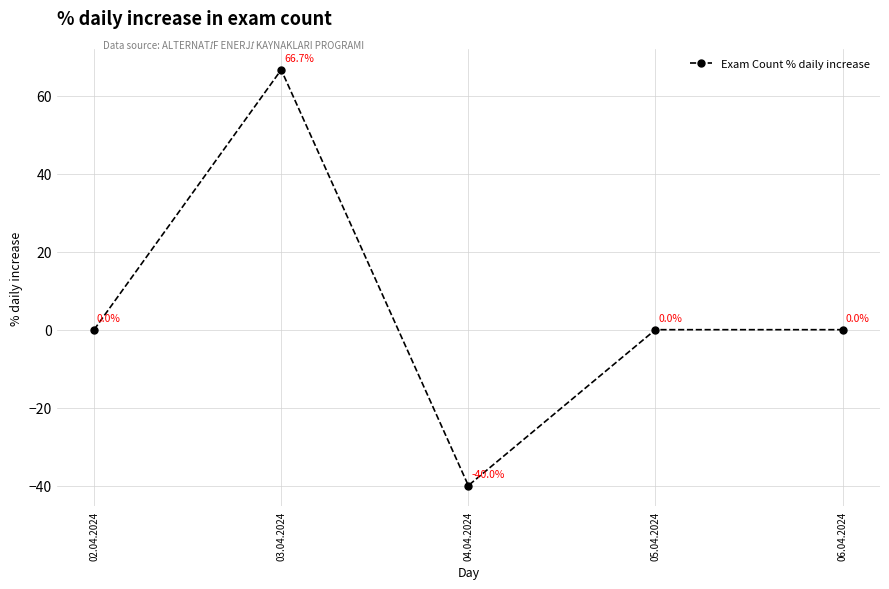

At which category does the data reach its first local valley?

04.04.2024